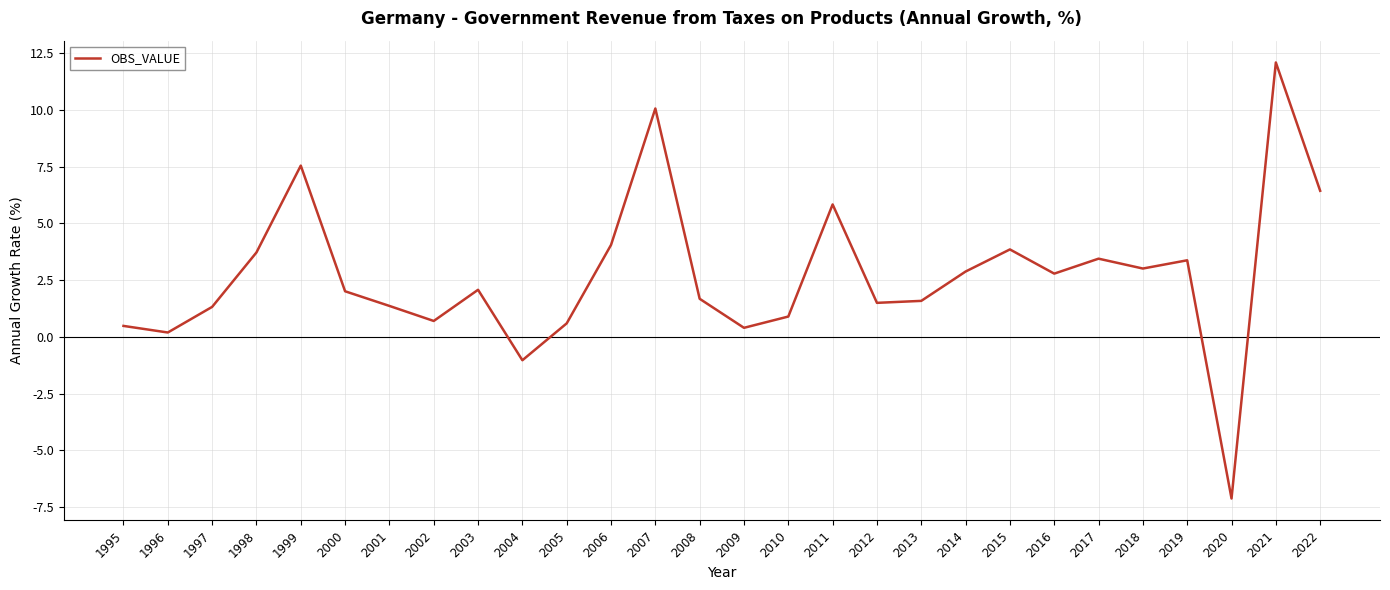

What is the change in value from 1997 to 2009?

-0.9